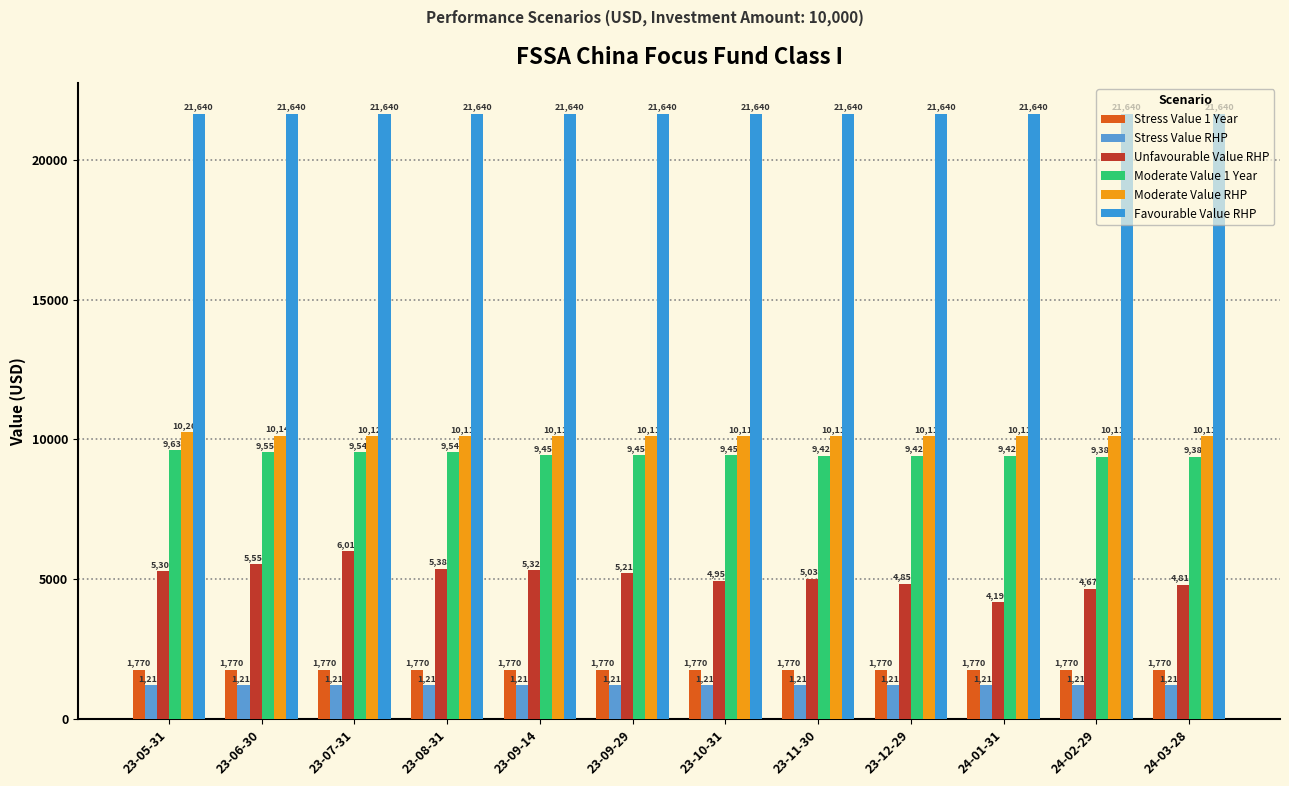

What is the smallest value displayed?

1210